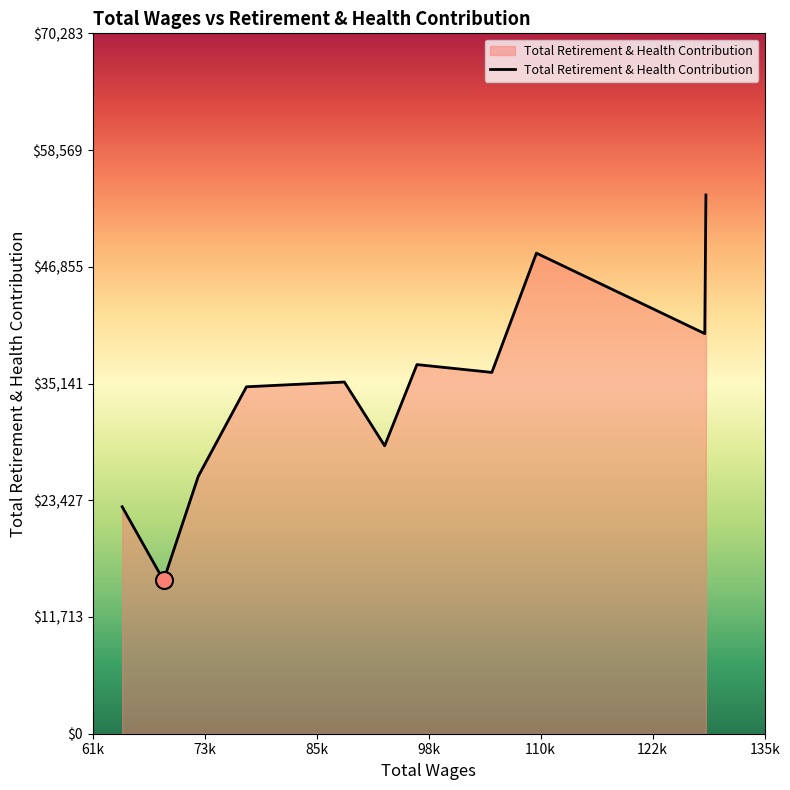

What is the minimum value shown in the chart?

15377